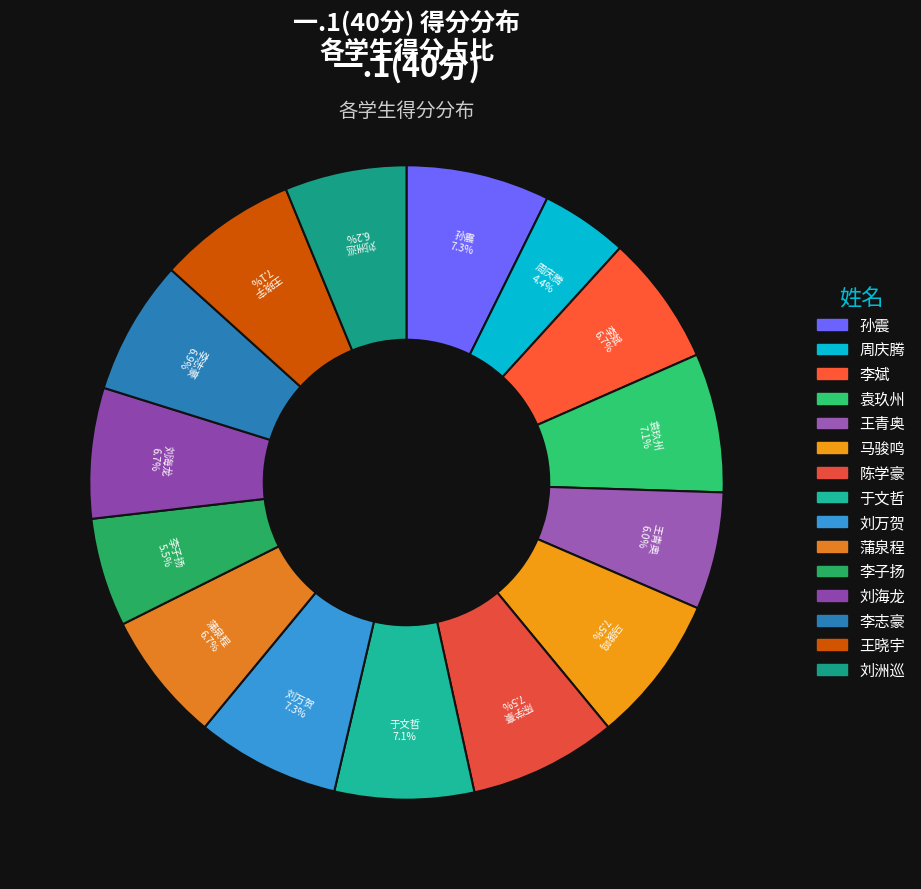

Between 王晓宇 and 周庆腾, which is larger?

王晓宇